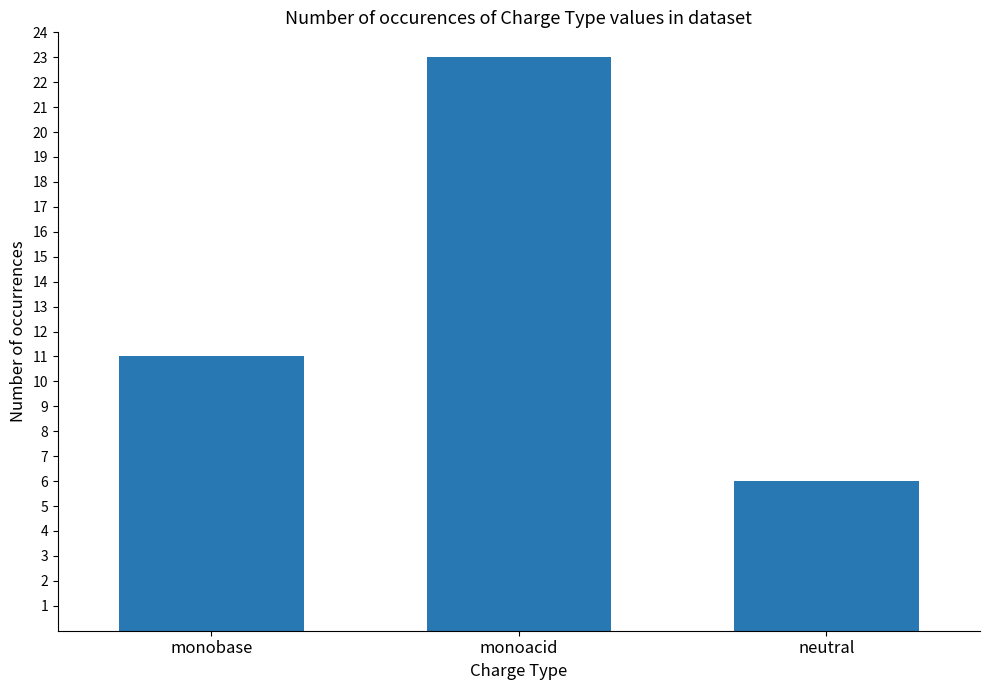

What is the sum of the values at neutral and monobase?

17